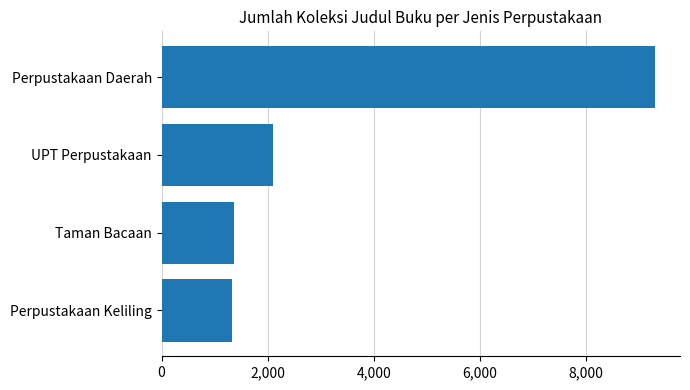

What is the approximate value at Taman Bacaan?

1369